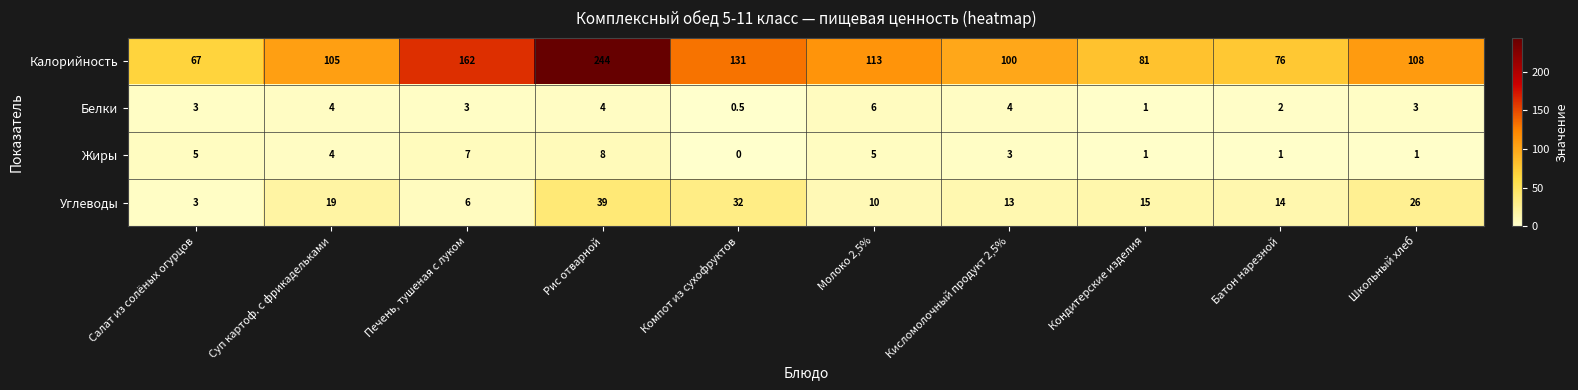

What is the difference between the Жиры values at Школьный хлеб and Компот из сухофруктов?

1.0